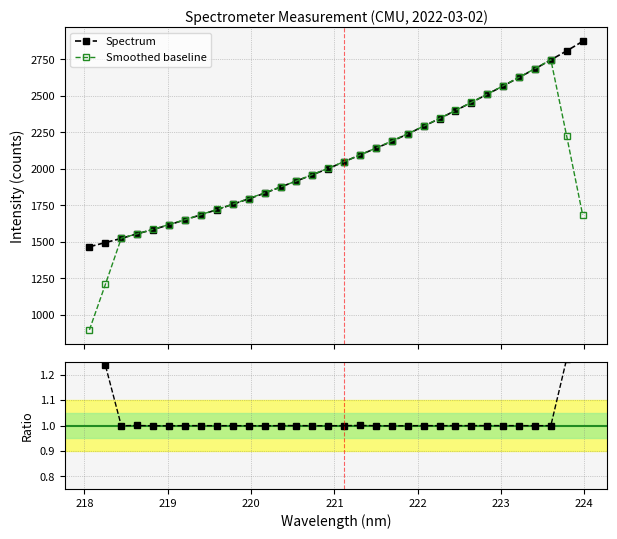

What is the change in value from 218.8244 to 221.1174?

+463.9